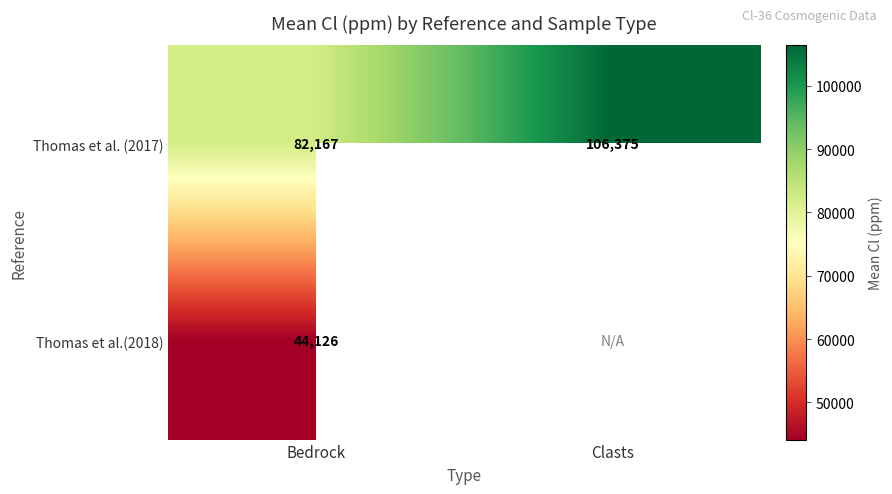

What is the spread (max minus min) of values at Bedrock?

38041.0